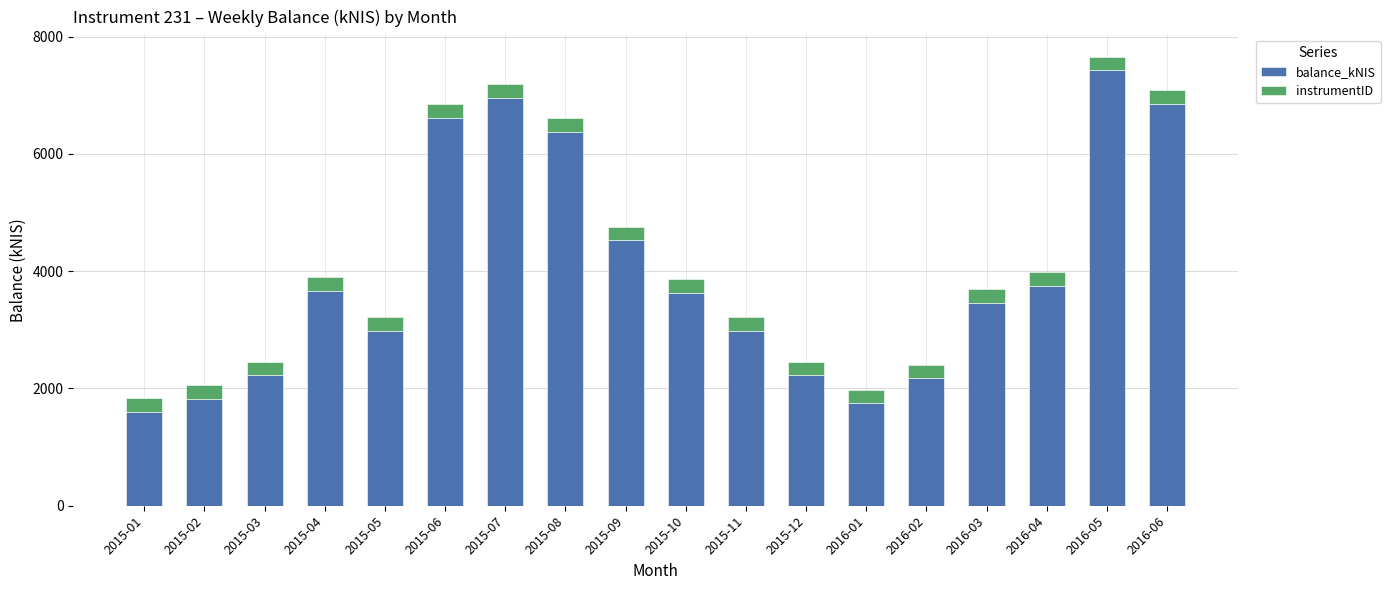

How many bars are there in total?

18